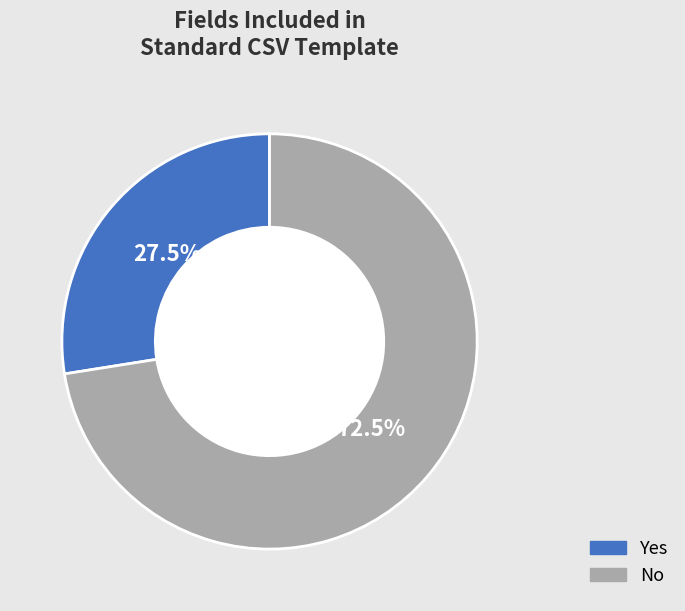

Rank the categories by value from lowest to highest.

Yes, No